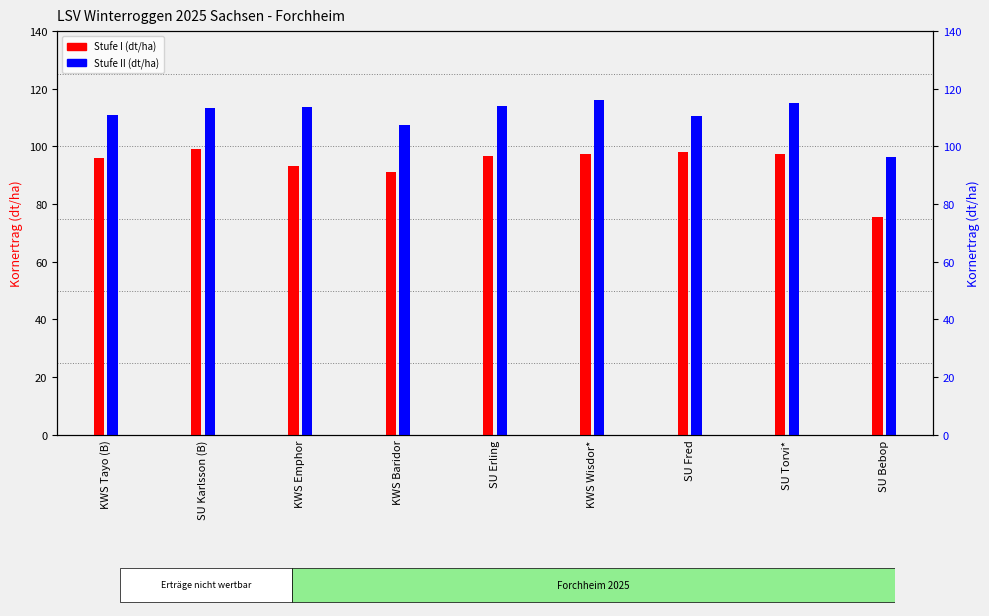

Reading right to left, list all the values displayed in this chart.

Stufe I: 75.7	97.3	98.0	97.2	96.7	91.2	93.1	99.0	96.2
Stufe II: 96.3	115.1	110.4	116.1	114.2	107.4	113.8	113.4	110.8